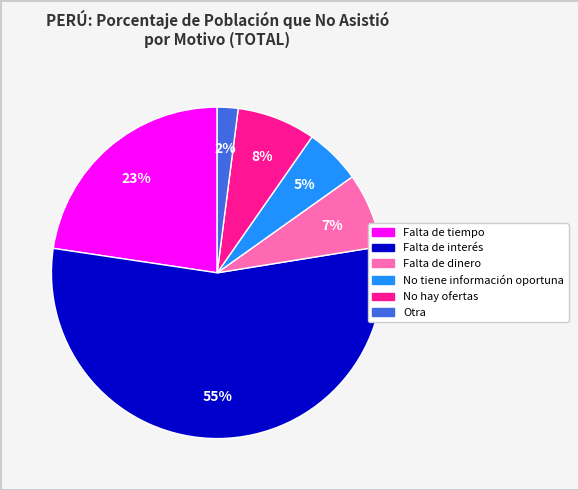

Between No tiene información oportuna and Otra, which is larger?

No tiene información oportuna